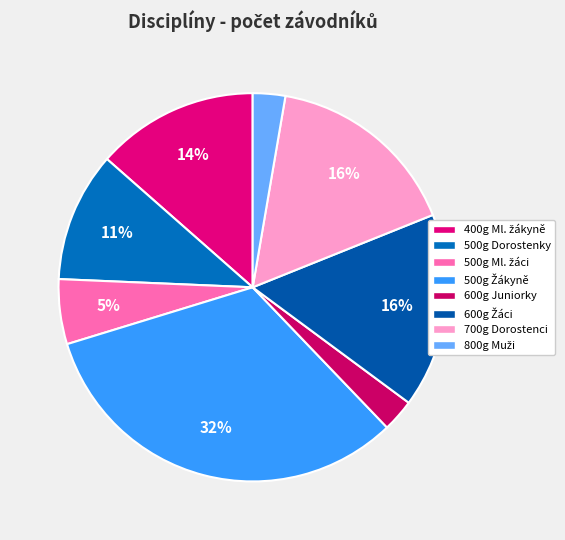

How many slices are in this pie chart?

8